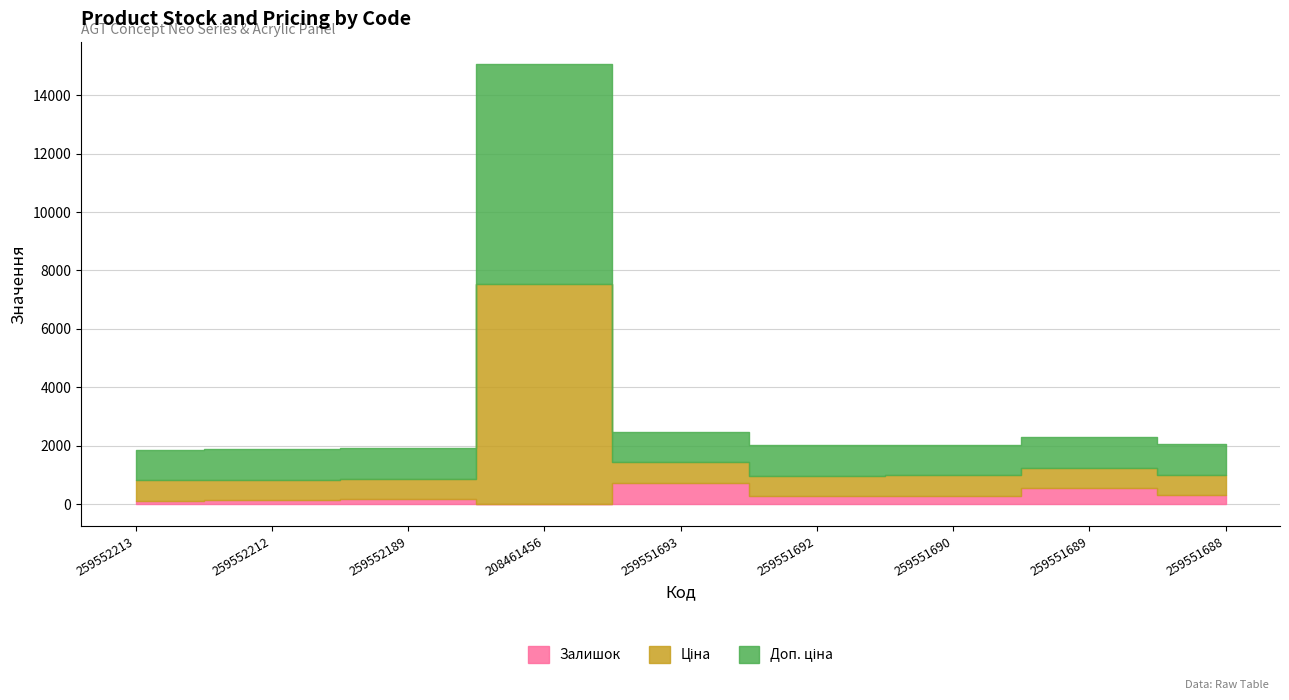

Rank the series by their maximum value, from highest to lowest.

Ціна, Доп. ціна, Залишок